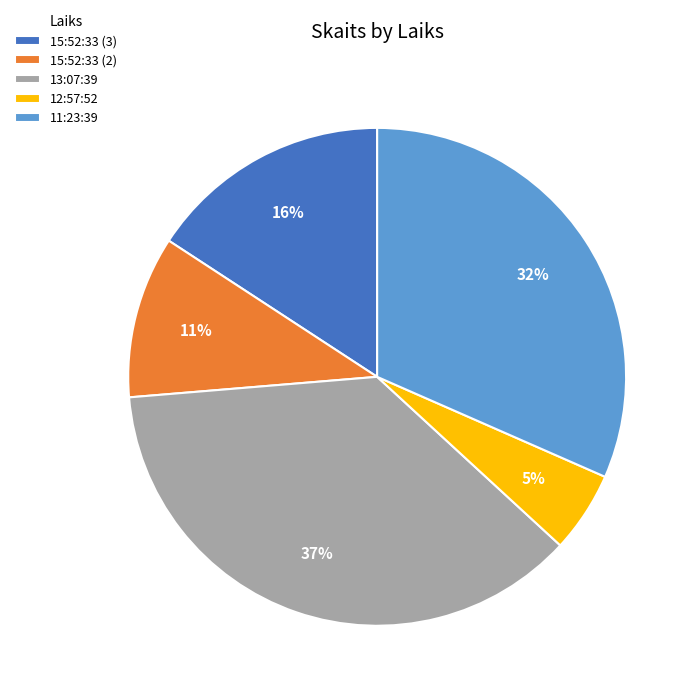

Which slice is the largest?

13:07:39